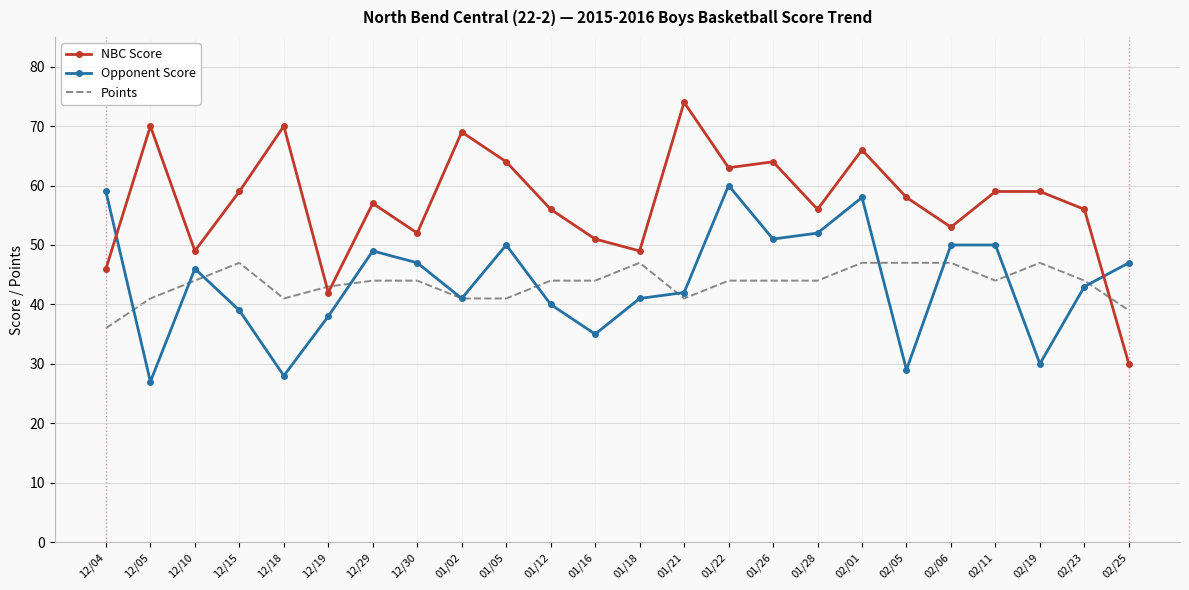

What is the average value of the Opponent Score series?

44